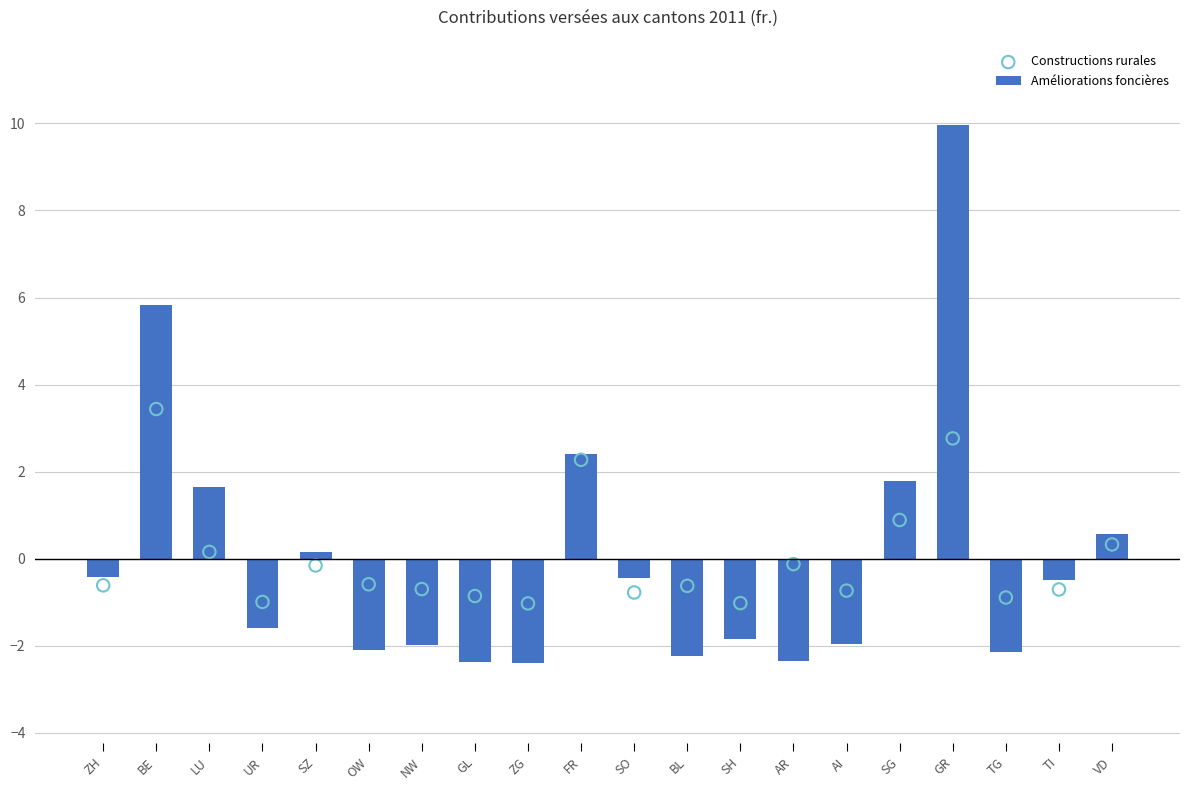

At which category is the sum across all series the highest?

GR